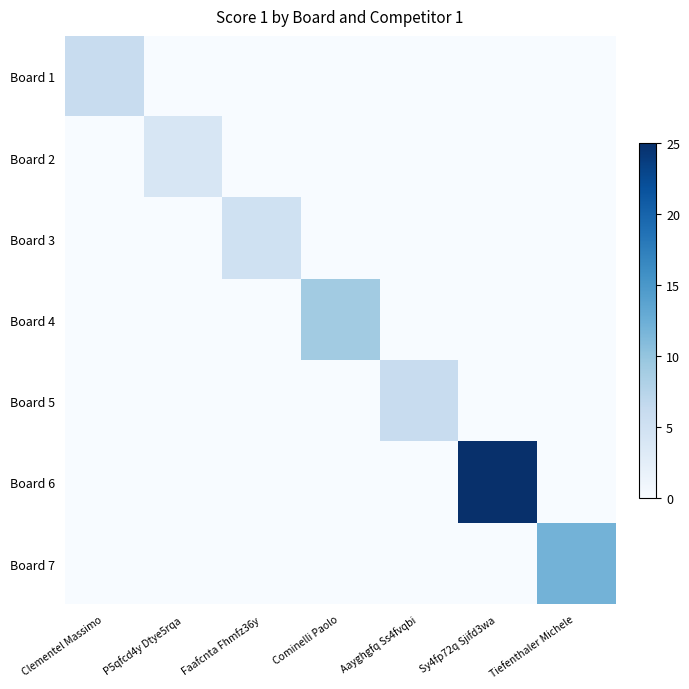

Which series has the largest total across all categories?

Board 6